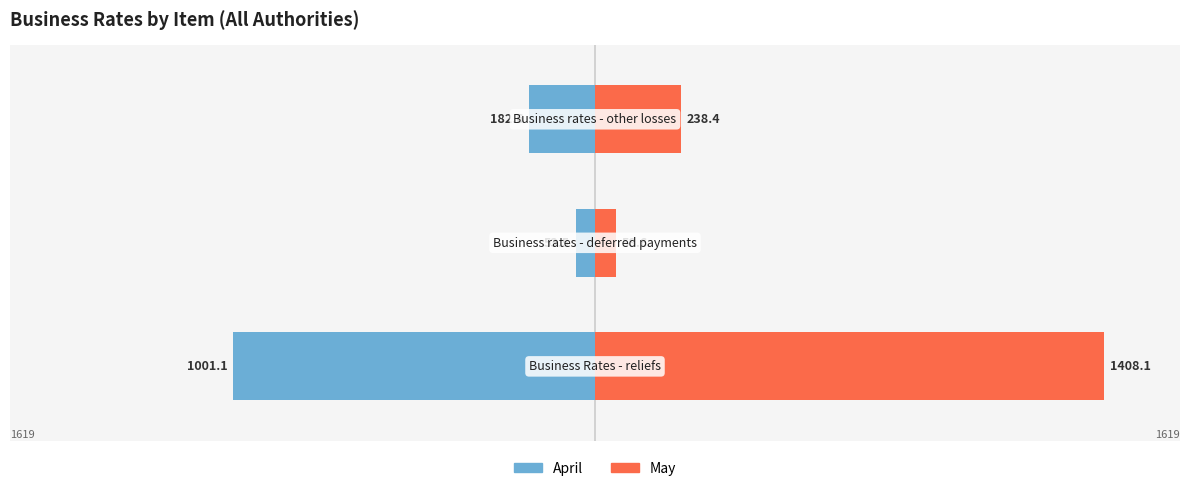

Rank the series by their maximum value, from lowest to highest.

april_, may_